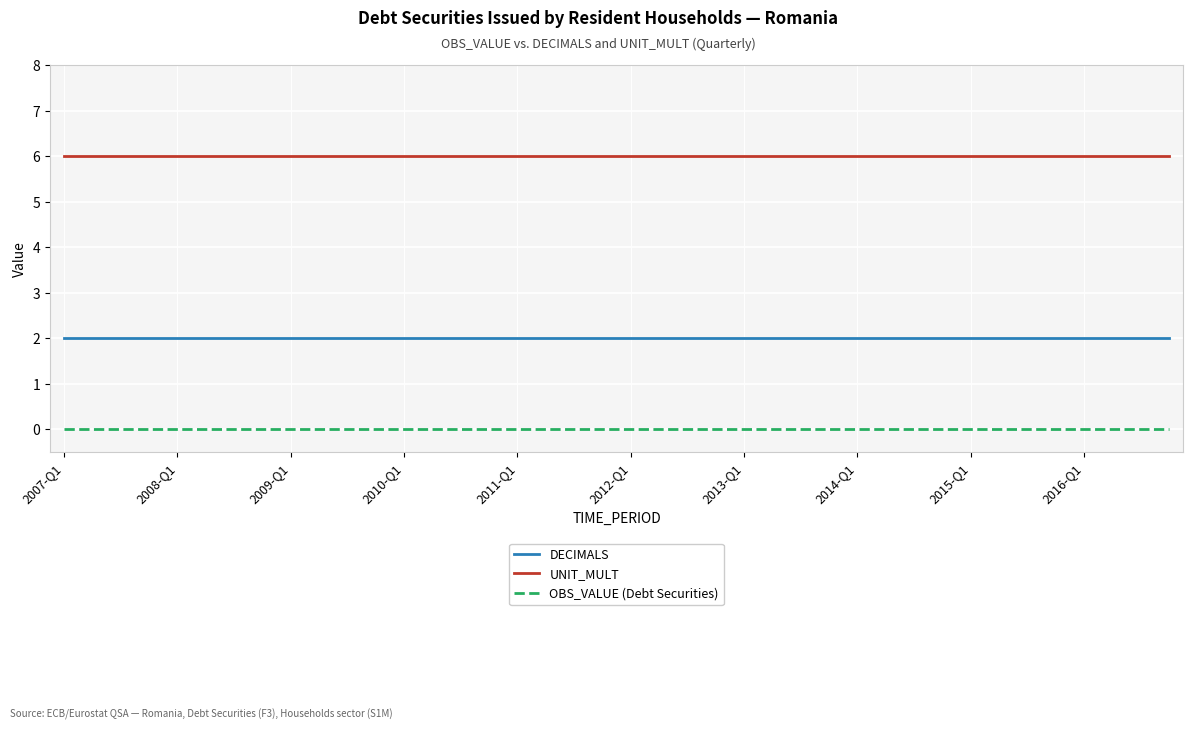

True or false: UNIT_MULT and OBS_VALUE (Debt Securities) intersect in this chart.

False